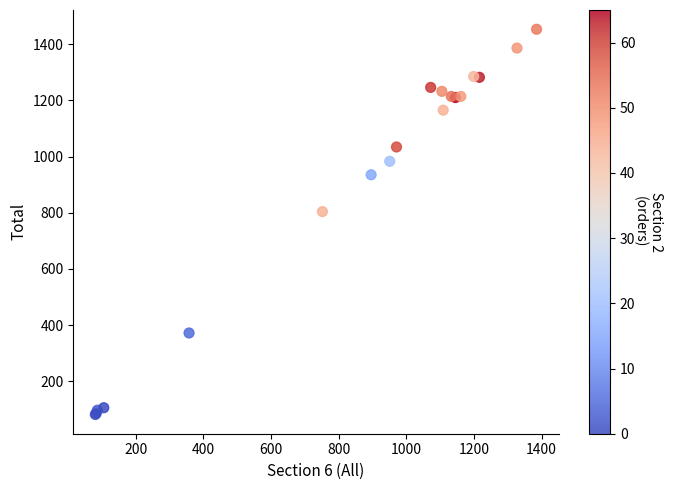

What Y value in the scatter plot is closest to 767?

804